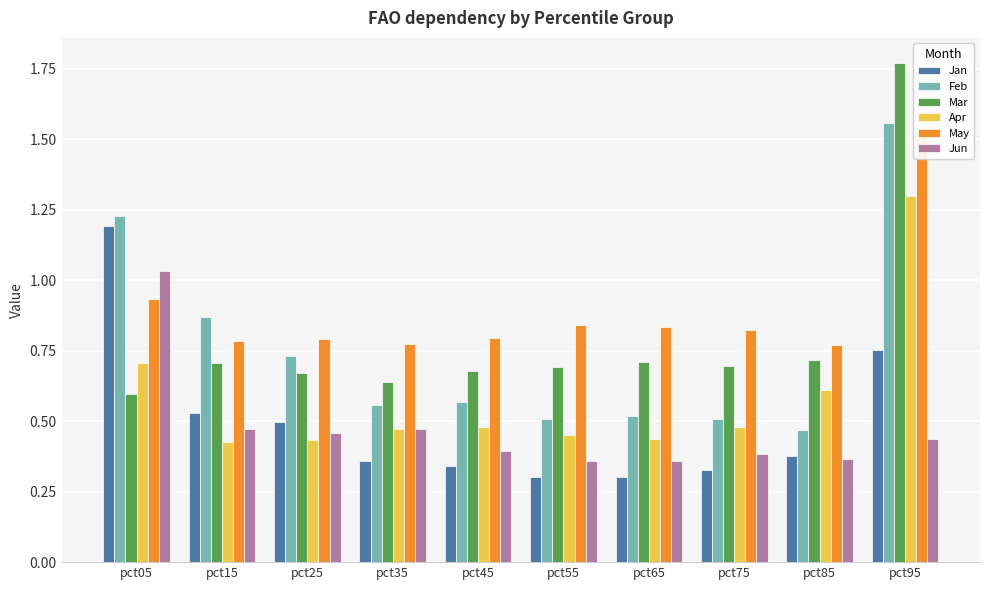

How many bars are there in each group?

6